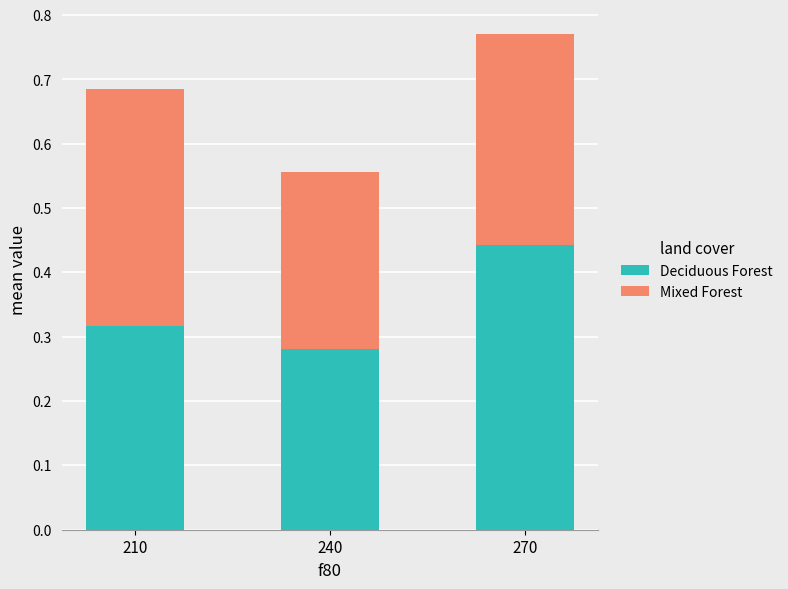

Count the number of data series in this chart.

2